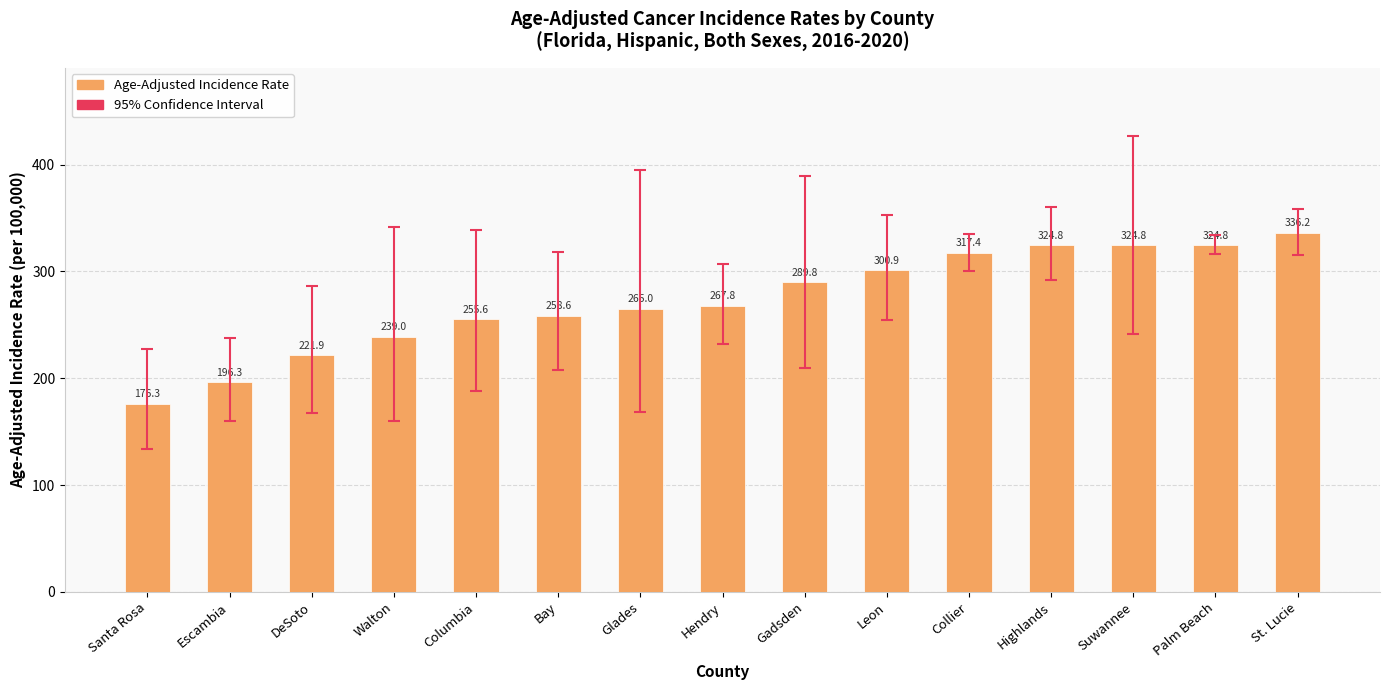

What is the sum of the values at Gadsden and Highlands?

614.6